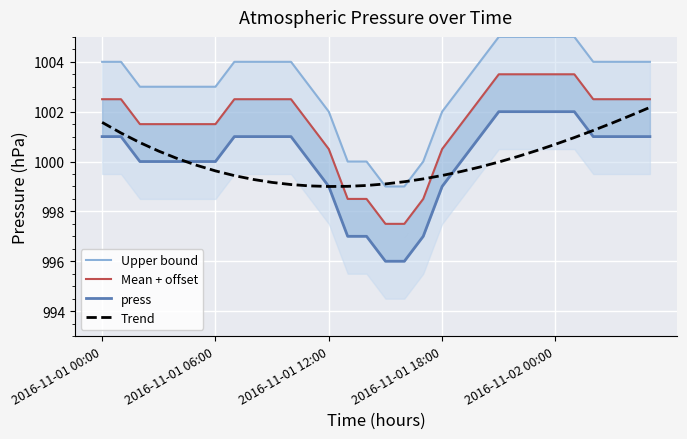

Is it true that Trend equals 1561.2 at 2016-11-02 00:00?

False